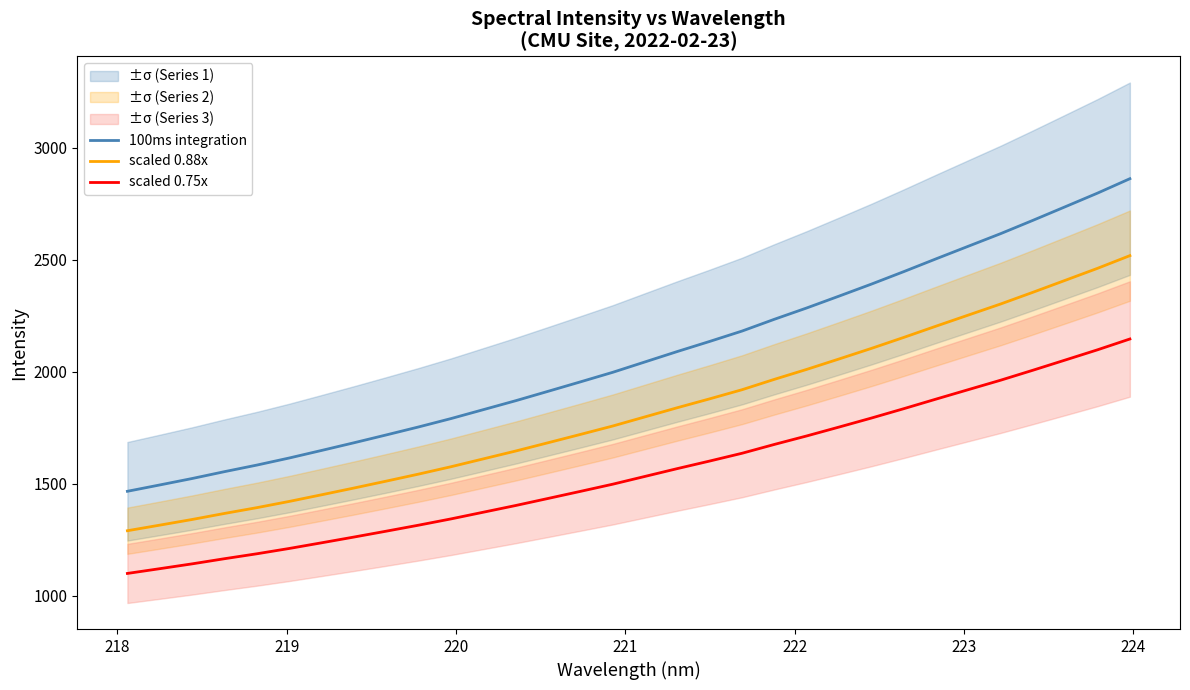

True or false: scaled 0.88x and scaled 0.75x intersect in this chart.

False